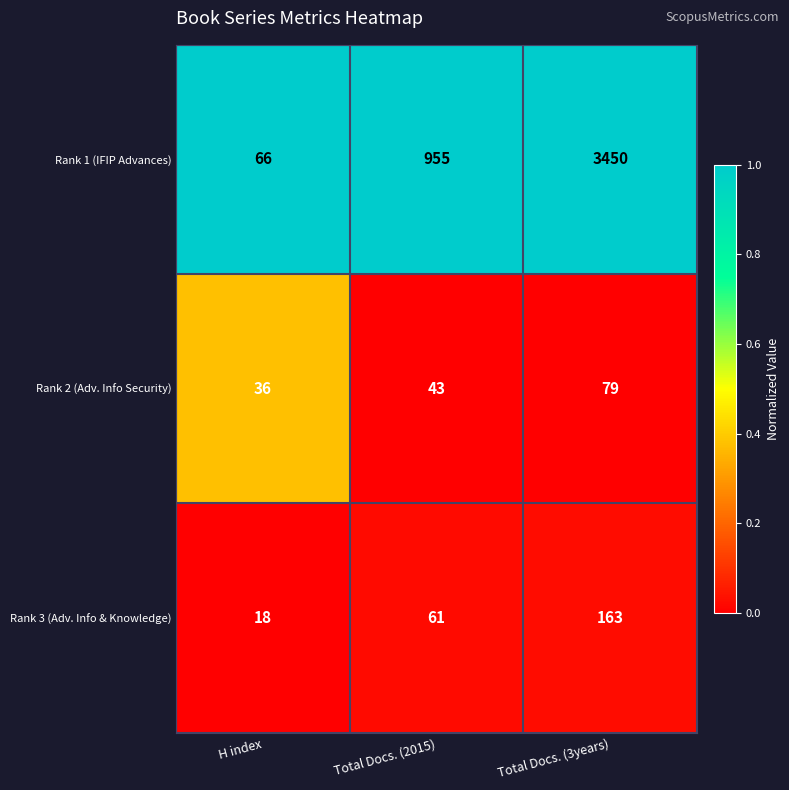

Rank the series at Total Docs. (2015) from highest to lowest value.

Rank 1 (IFIP Advances), Rank 3 (Adv. Info & Knowledge), Rank 2 (Adv. Info Security)